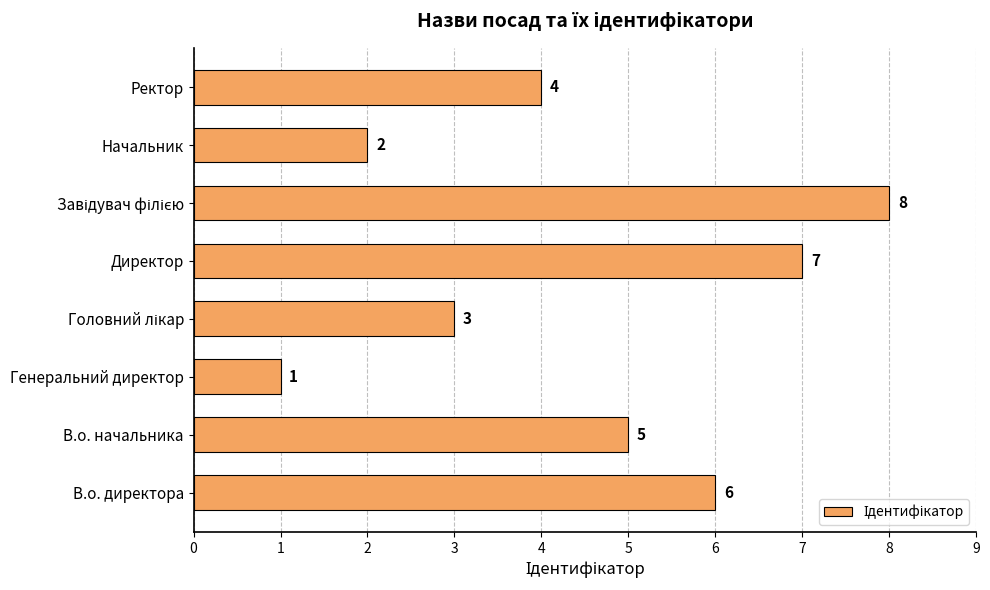

What is the difference between the maximum and second lowest values?

6